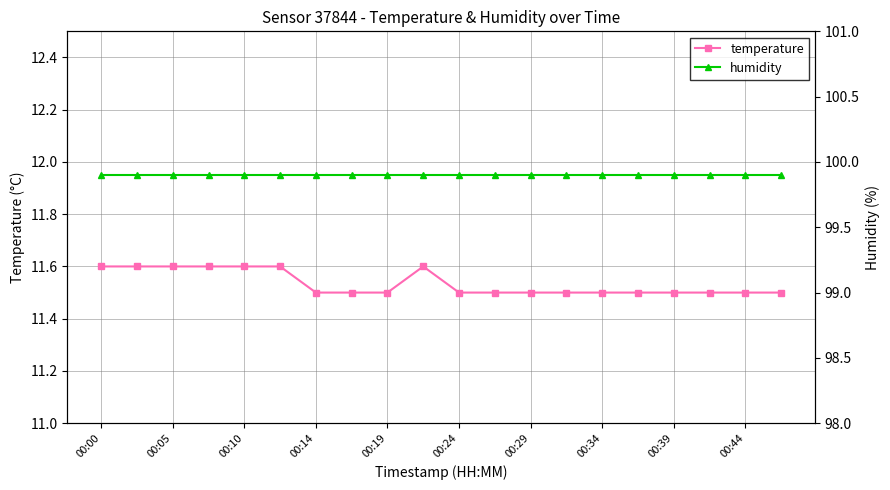

True or false: humidity and temperature intersect in this chart.

False